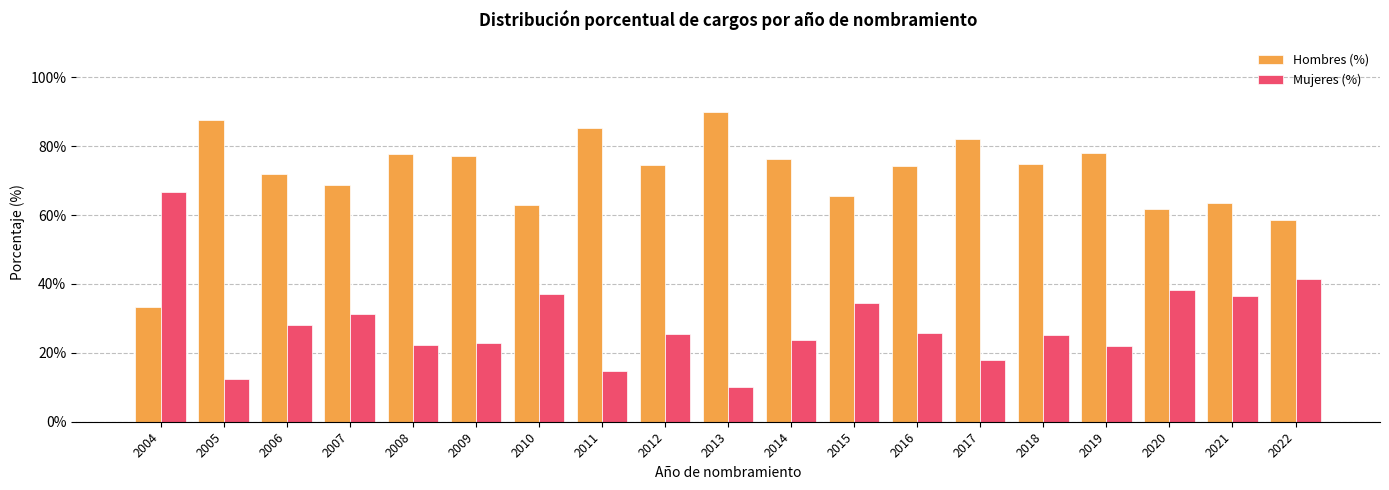

True or false: Hombres (%) has a value of 77.8 at 2008.

True